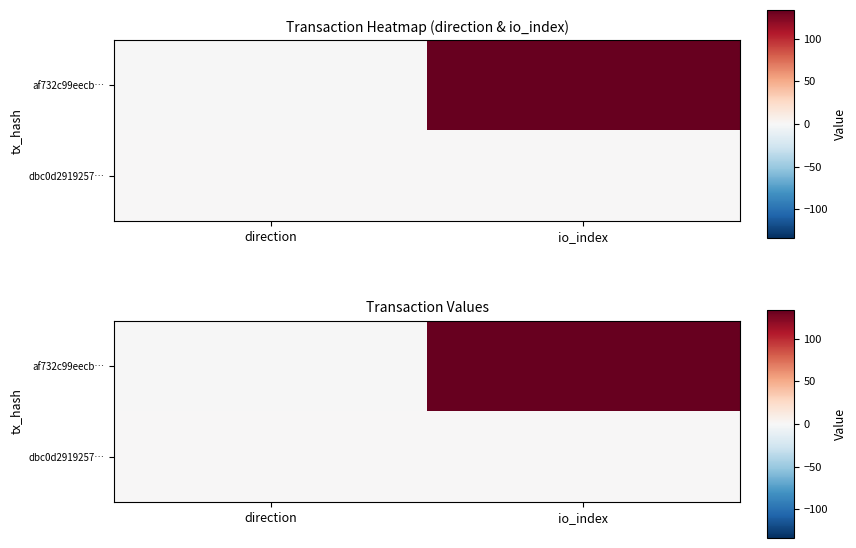

Is it true that af732c99eecb… equals -1 at direction?

False